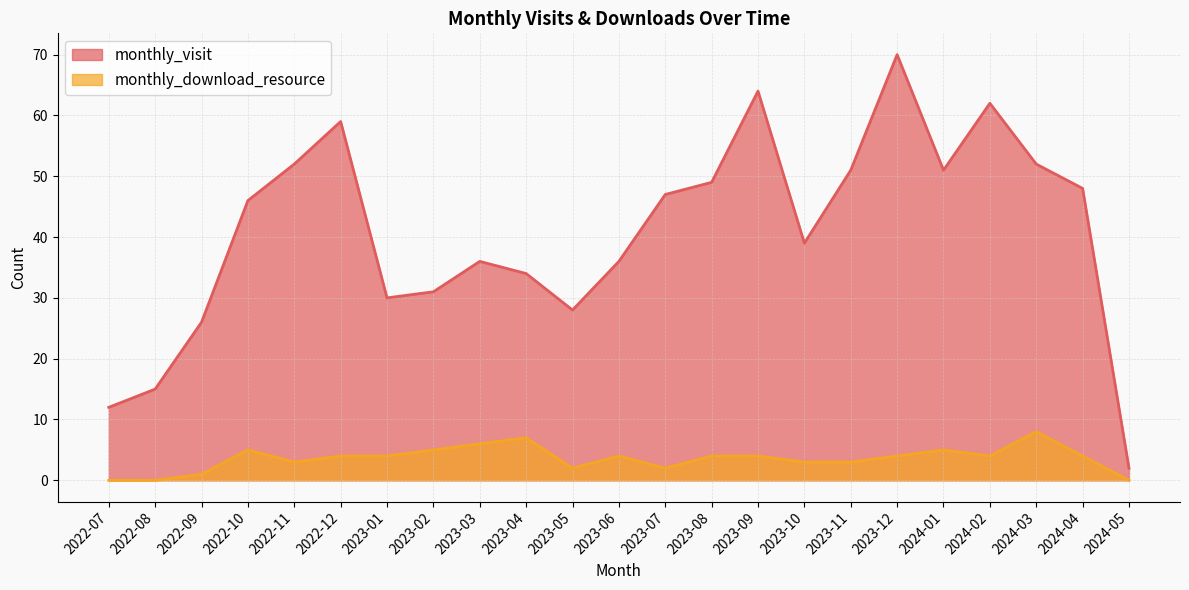

Count the number of data series in this chart.

2